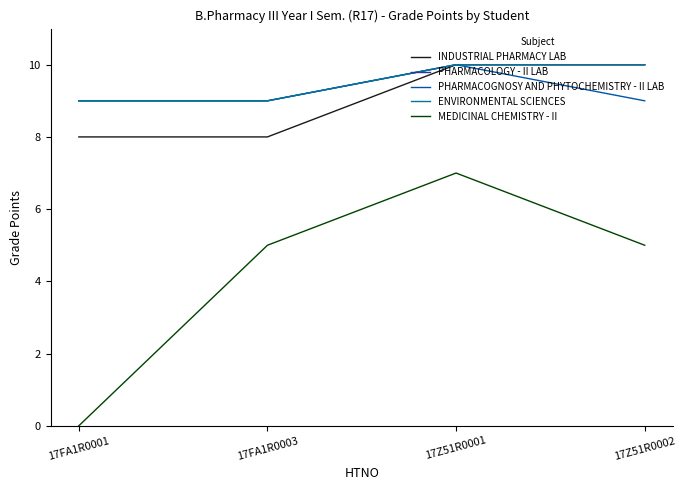

What is the total value across all series at 17FA1R0001?

35